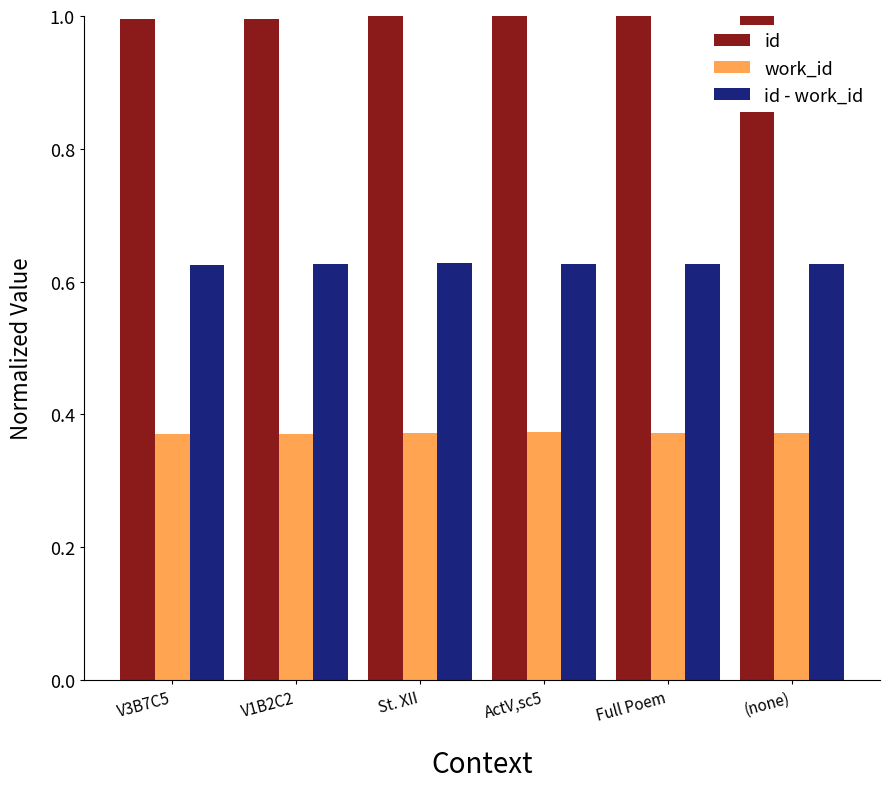

List the series in order of their overall mean, highest first.

id, id - work_id, work_id